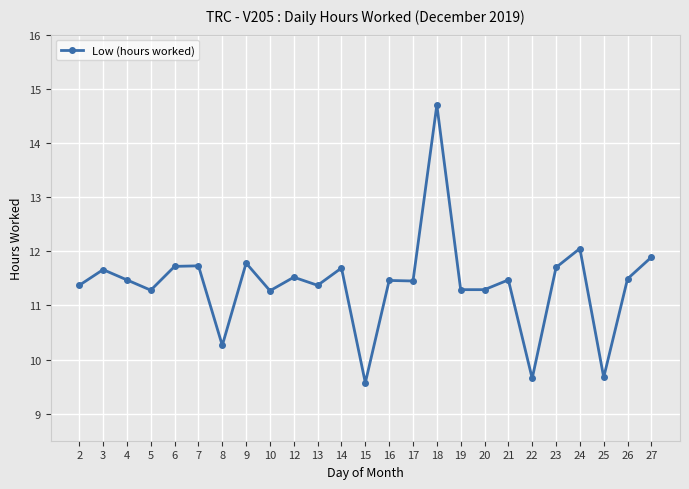

What value does the data have at 16?

11.5